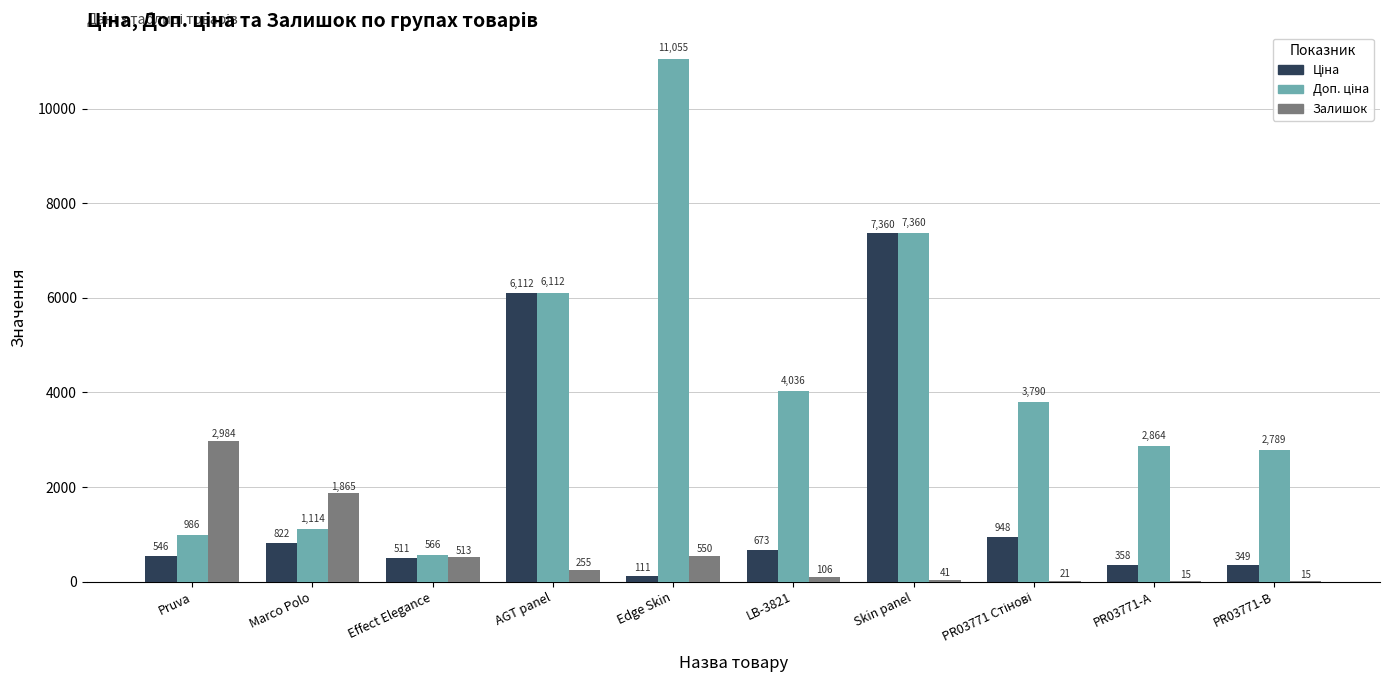

How many data points does each series have?

10